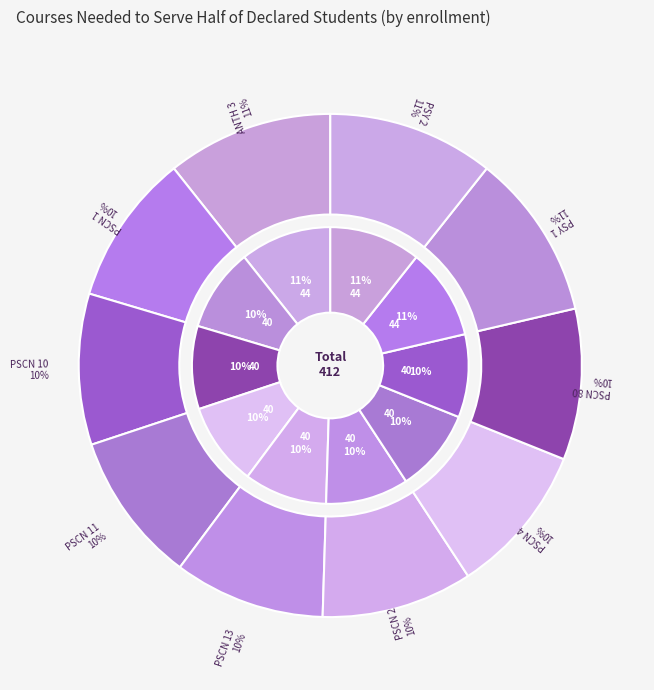

What is the change in value from PSCN 2 to PSY 2?

+4